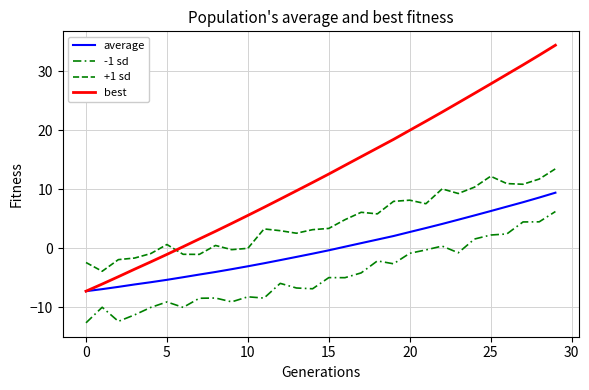

True or false: best and -1 sd cross at least once.

False